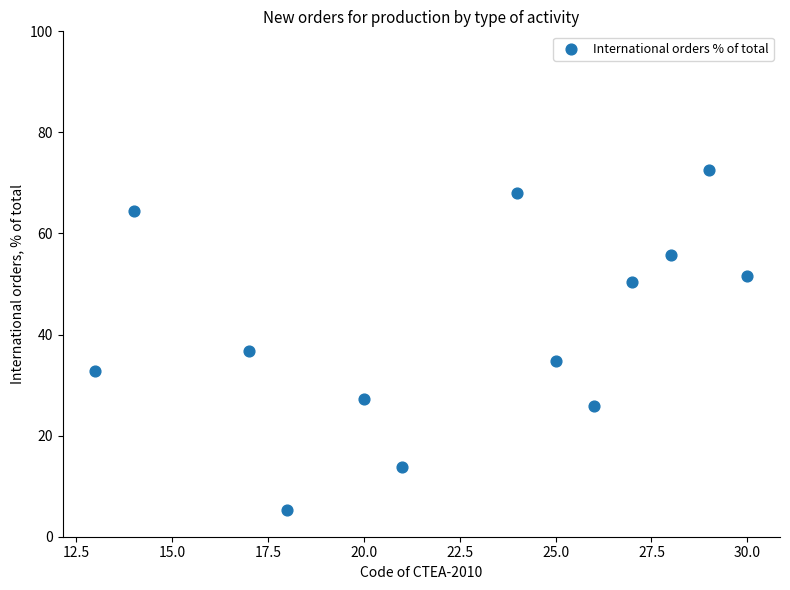

What Y value in the scatter plot is closest to 38?

36.8